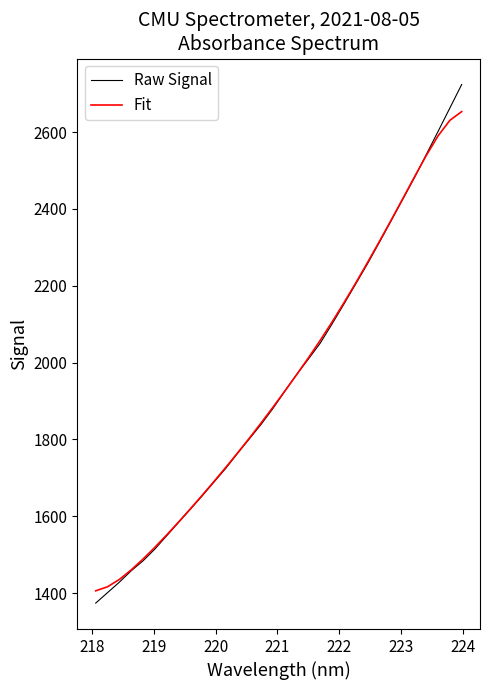

What is the smallest value displayed?

1374.2